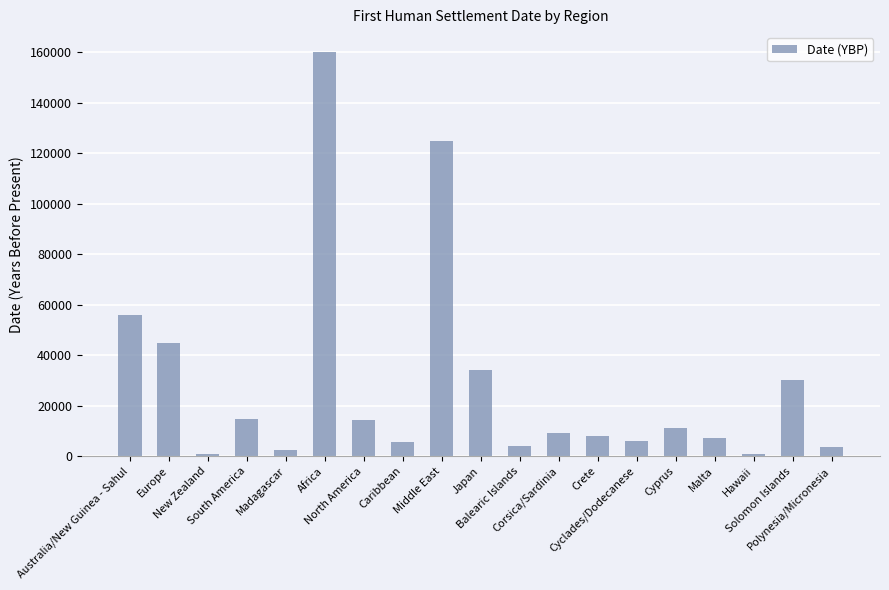

What is the maximum value shown in the chart?

160000